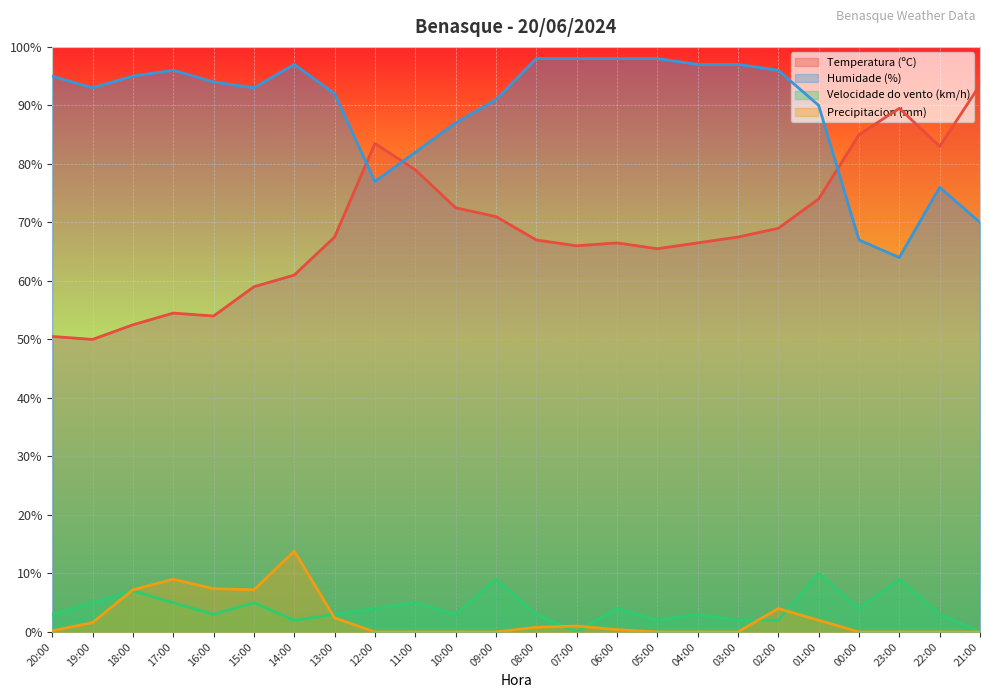

True or false: Temperatura (ºC) has more than 1 points higher than both neighbors.

True